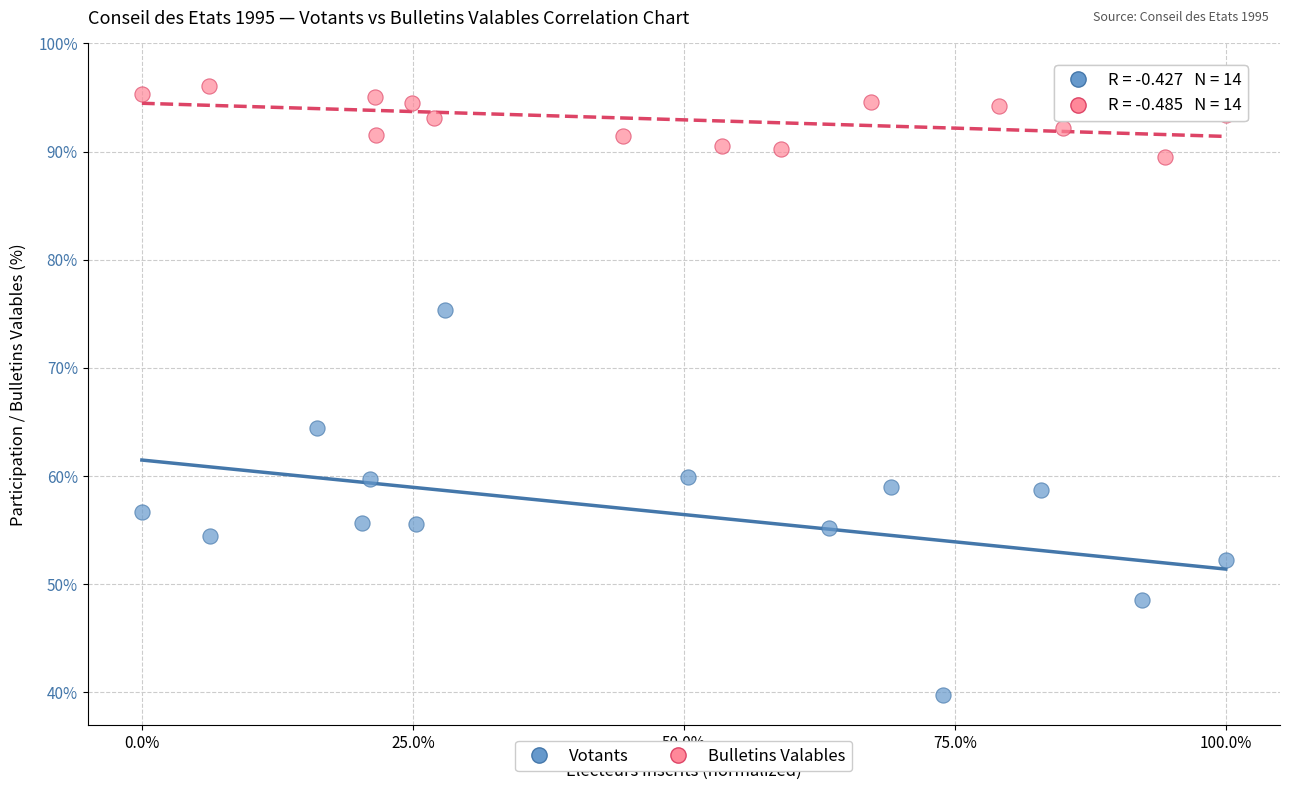

Which series contains the highest Y value?

Bulletins Valables